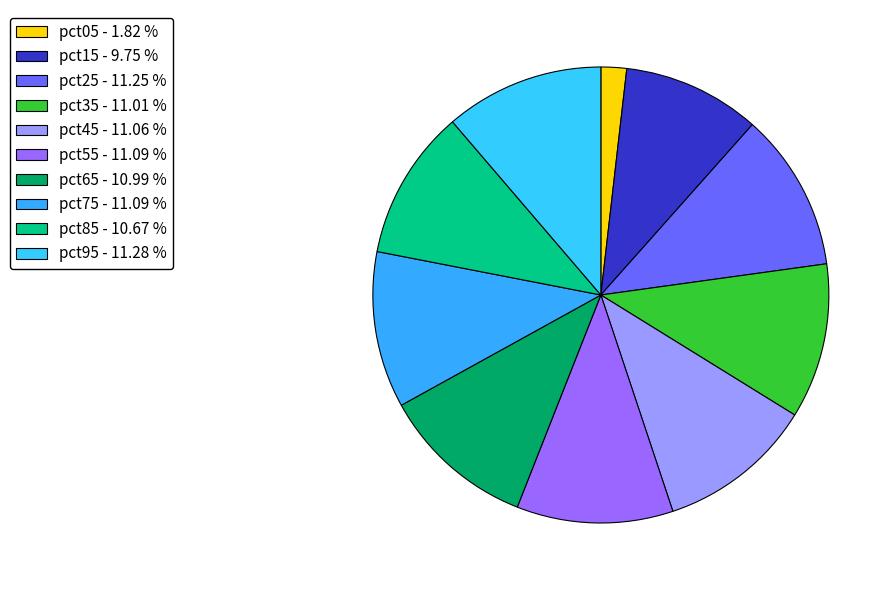

How many slices are in this pie chart?

10